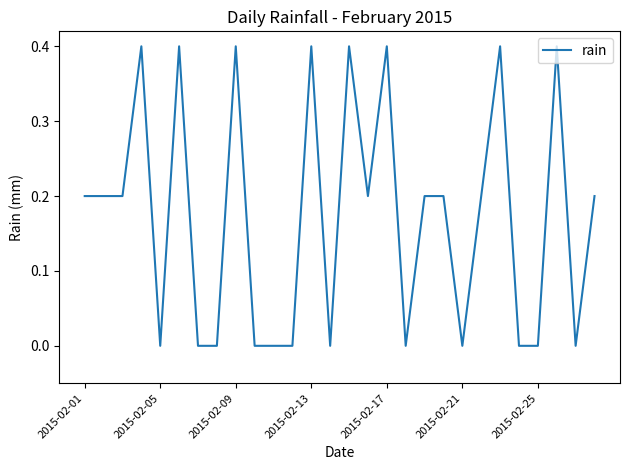

What is the difference between the maximum and minimum values?

0.4